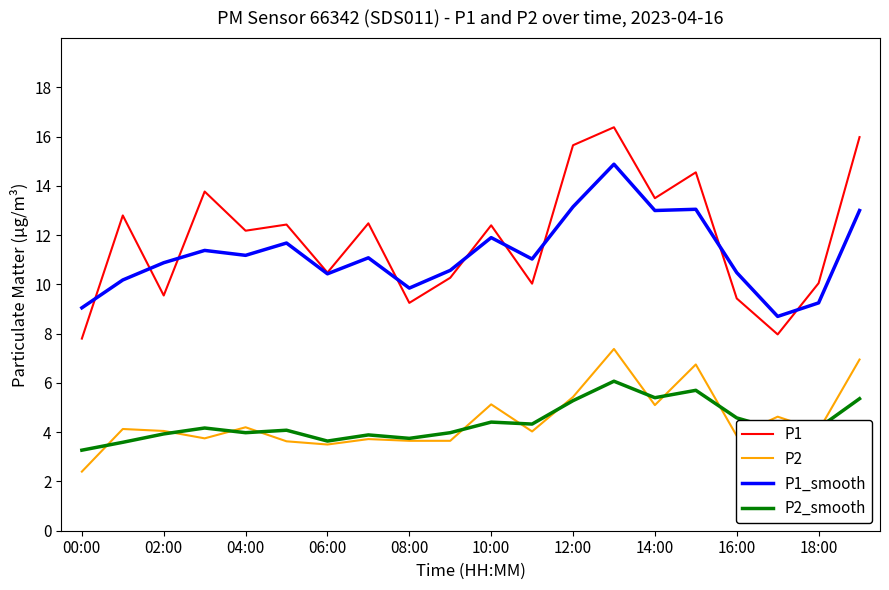

Rank the series by their maximum value, from lowest to highest.

P2_smooth, P2, P1_smooth, P1